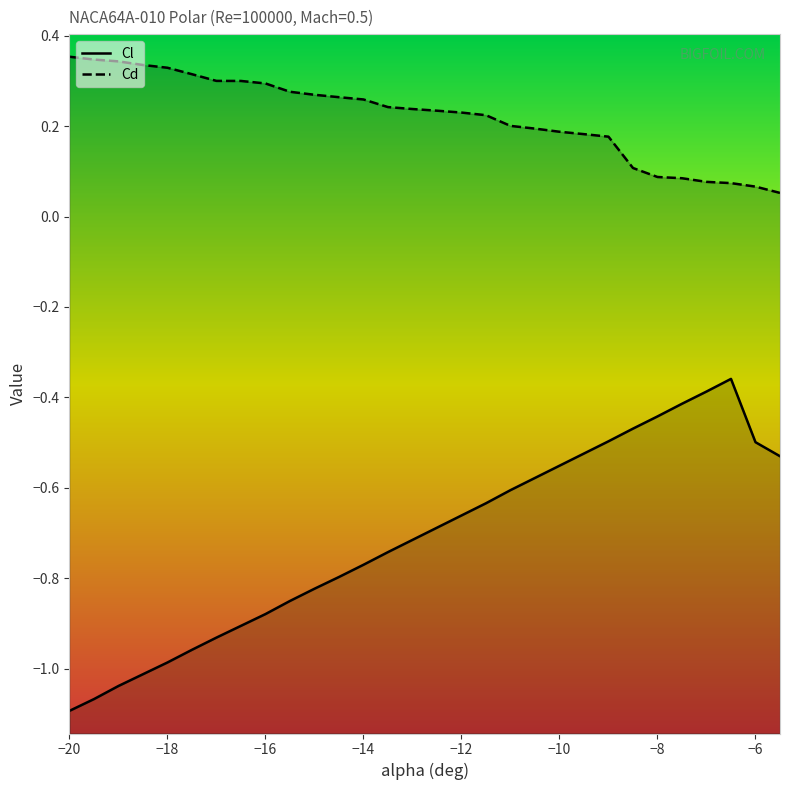

Reading left to right, extract all data points from this chart.

Cl: -1.1	-1.1	-1.0	-1.0	-1.0	-1.0	-0.9	-0.9	-0.9	-0.8	-0.8	-0.8	-0.8	-0.7	-0.7	-0.7	-0.7	-0.6	-0.6	-0.6	-0.6	-0.5	-0.5	-0.5	-0.4	-0.4	-0.4	-0.4	-0.5	-0.5
Cd: 0.4	0.3	0.3	0.3	0.3	0.3	0.3	0.3	0.3	0.3	0.3	0.3	0.3	0.2	0.2	0.2	0.2	0.2	0.2	0.2	0.2	0.2	0.2	0.1	0.1	0.1	0.1	0.1	0.1	0.1